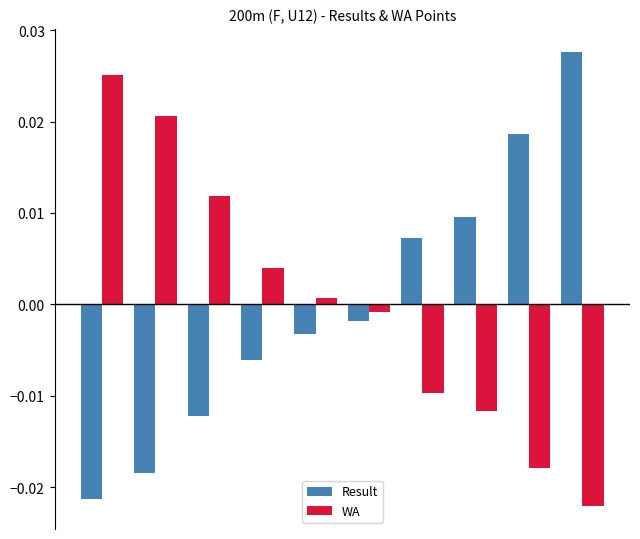

List the series in order of their peak value, highest first.

Result, WA